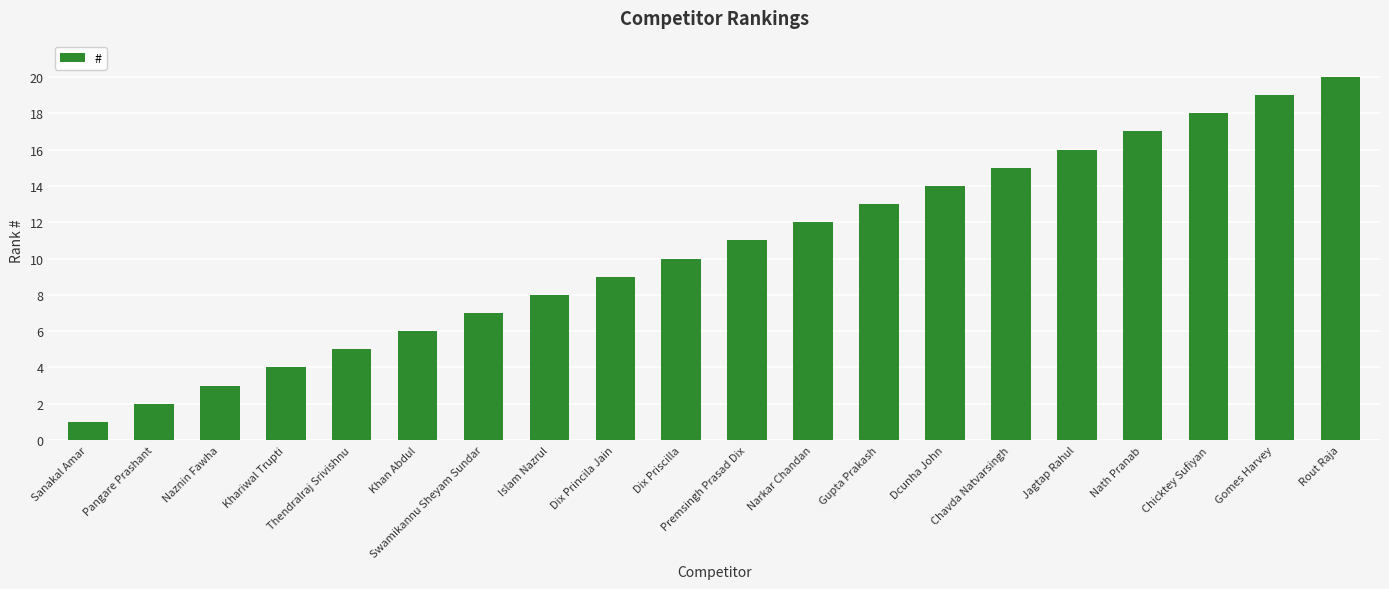

Reading left to right, transcribe all the data shown in this chart.

Sanakal Amar=1	Pangare Prashant=2	Naznin Fawha=3	Khariwal Trupti=4	Thendralraj Srivishnu=5	Khan Abdul=6	Swamikannu Sheyam Sundar=7	Islam Nazrul=8	Dix Princila Jain=9	Dix Priscilla=10	Premsingh Prasad Dix=11	Narkar Chandan=12	Gupta Prakash=13	Dcunha John=14	Chavda Natvarsingh=15	Jagtap Rahul=16	Nath Pranab=17	Chicktey Sufiyan=18	Gomes Harvey=19	Rout Raja=20